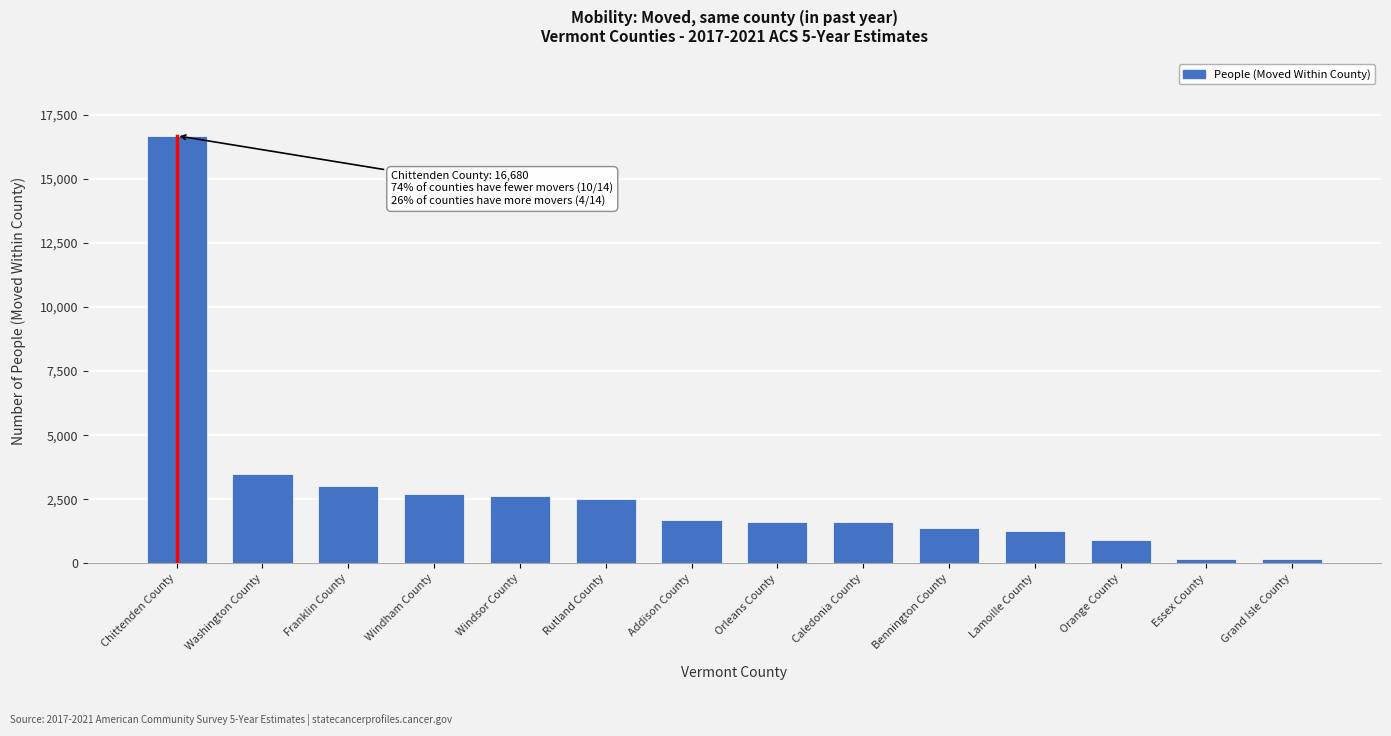

Which has a higher value, Rutland County or Washington County?

Washington County